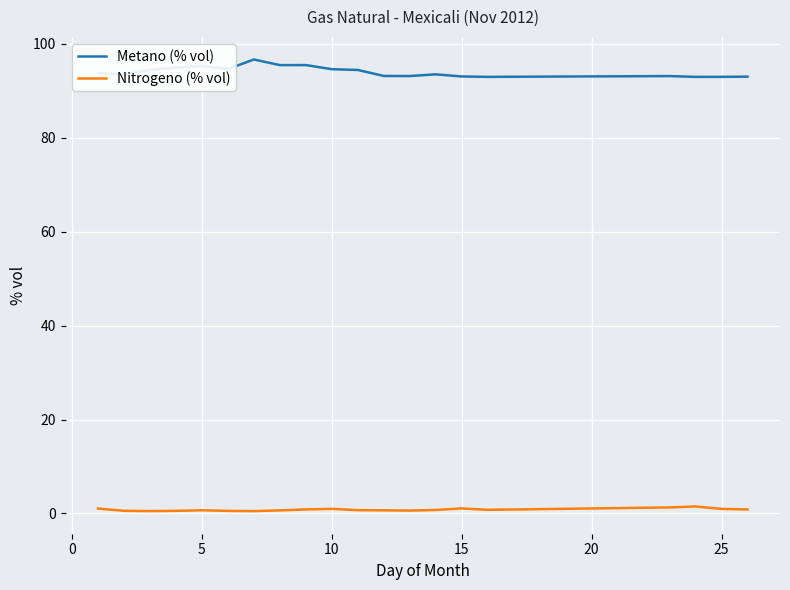

List the series in order of their peak value, highest first.

Metano (% vol), Nitrogeno (% vol)